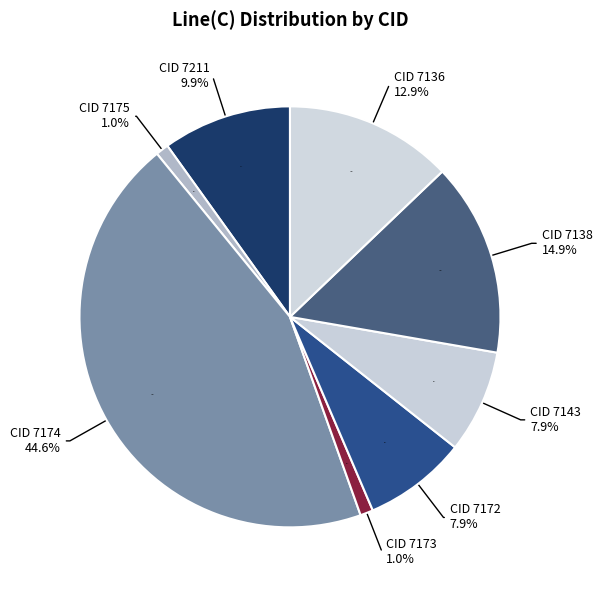

To the nearest percent, what is the difference between the CID 7138 and CID 7143 slice percentages?

7%